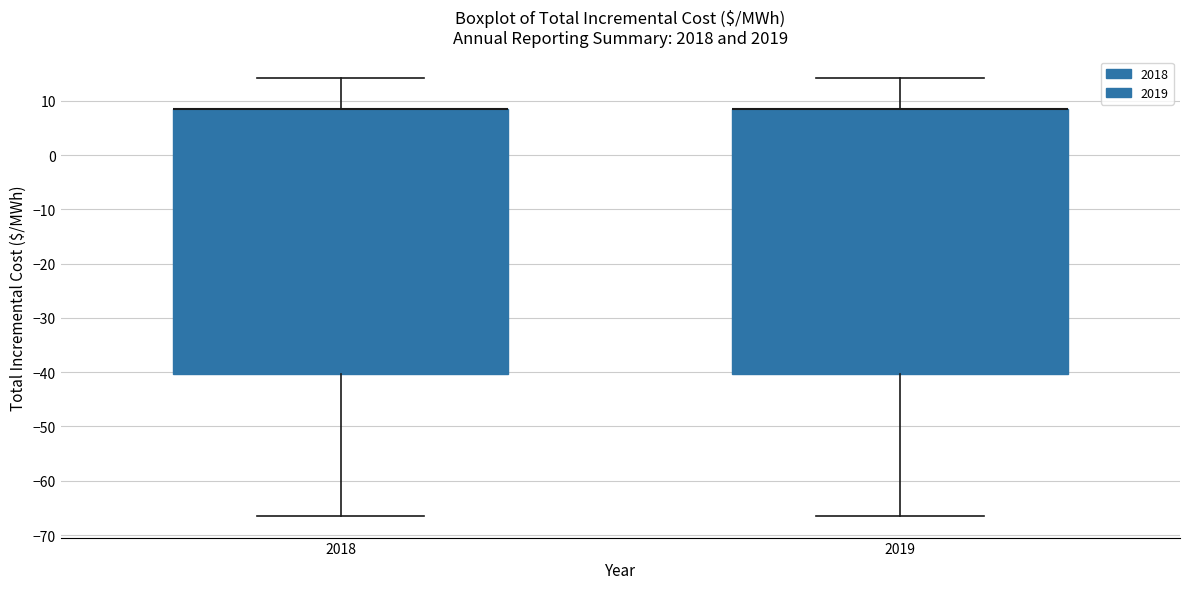

Where is the upper edge of the box at x = 2019 on the y-axis? The values are not printed on the chart, so give them approximately, as read against the axis.

9